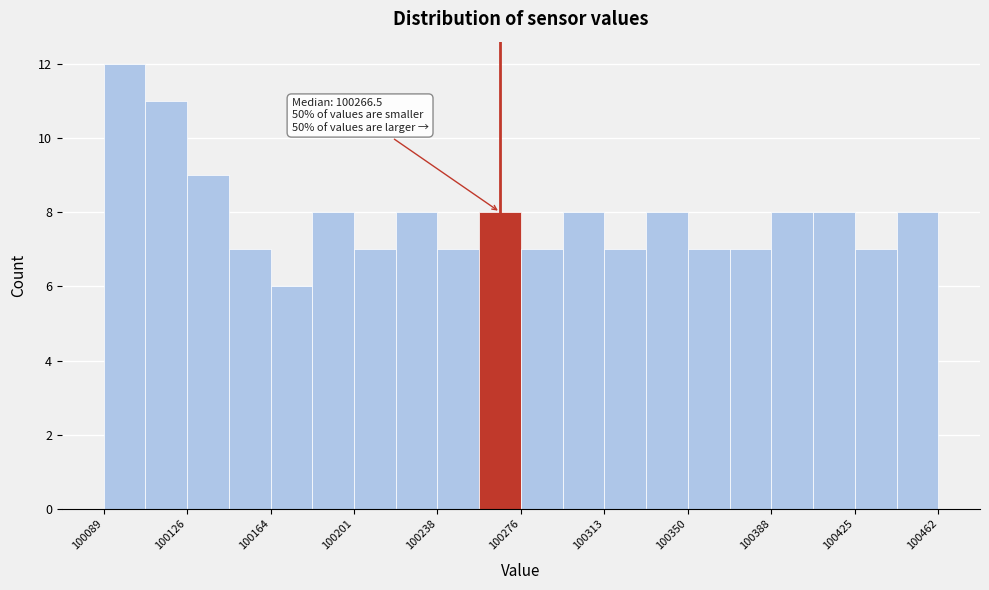

Around what value on the x-axis is the tallest bar? Give the approximate position of its centre, as read against the axis.

100100